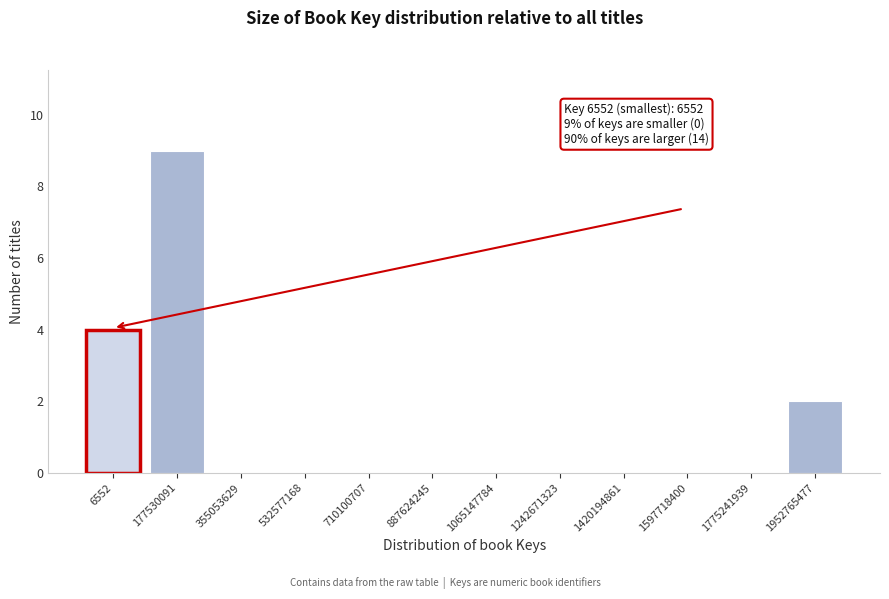

Reading left to right, list all the values displayed in this chart.

6552=4	177530091=9	355053629=0	532577168=0	710100707=0	887624245=0	1065147784=0	1242671323=0	1420194861=0	1597718400=0	1775241939=0	1952765477=2